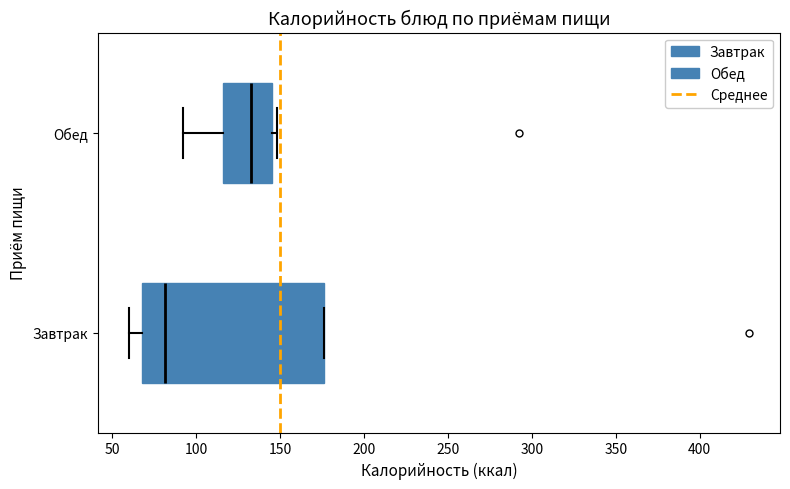

Reading bottom to top, read every box against the x-axis: the position of its median line, the range the box covers, and the ends of its whiskers. The values are not printed on the chart, so give them approximately, as read against the axis.

Завтрак: median 80, box 70 to 175, whiskers 60 to 175
Обед: median 135, box 115 to 145, whiskers 90 to 150